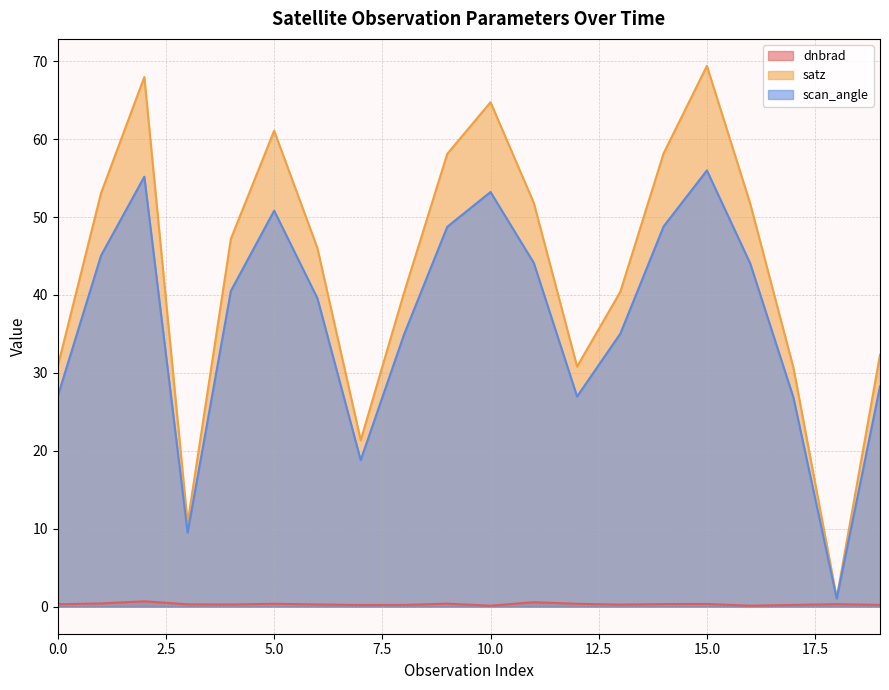

True or false: satz and scan_angle cross at least once.

False